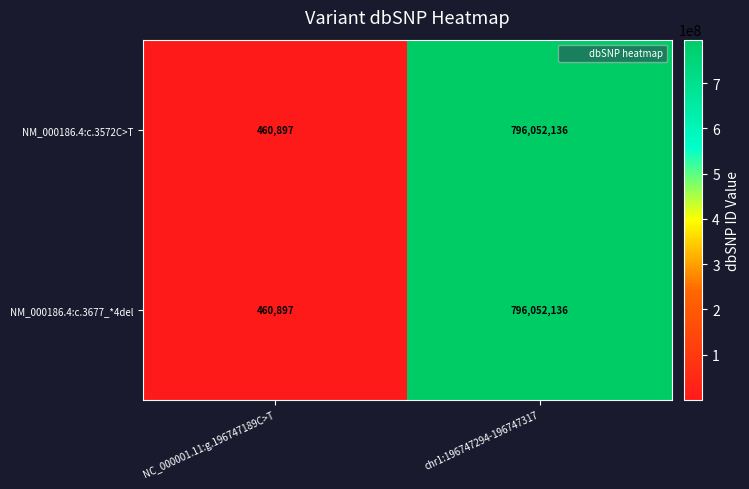

Which label corresponds to the smallest value in the chart?

NC_000001.11:g.196747189C>T